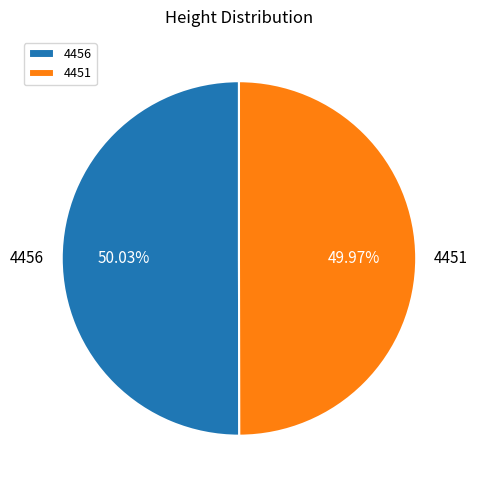

Combined, do 4456 and 4451 account for over 50%?

Yes